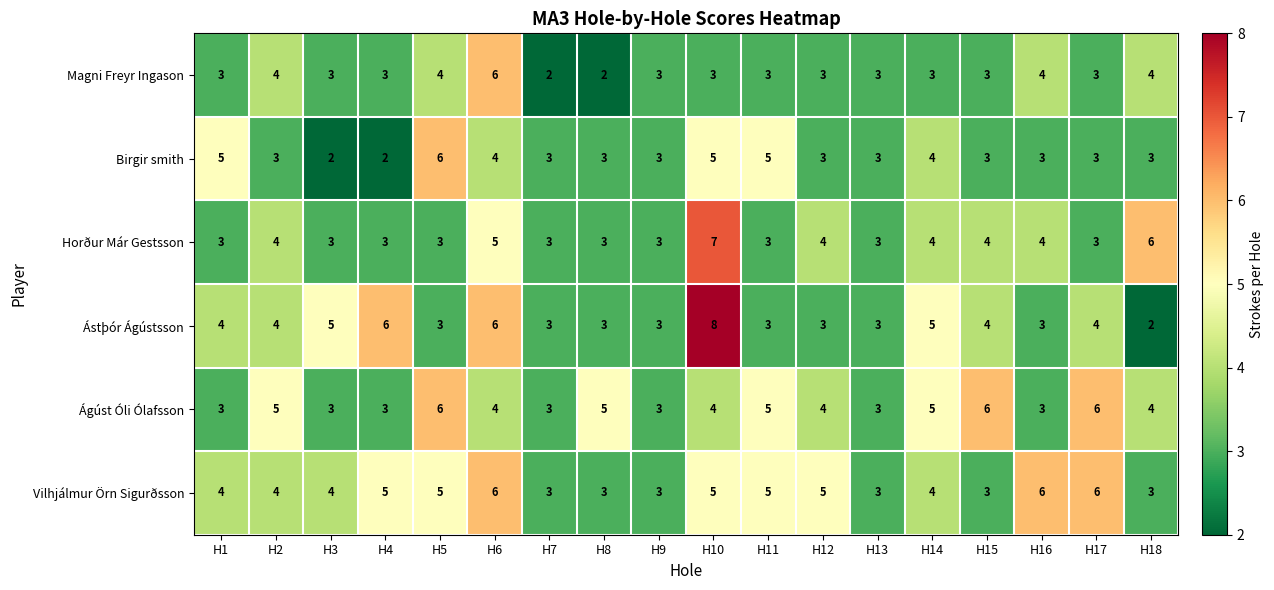

Count the Magni Freyr Ingason values in the range 3 to 4.

15